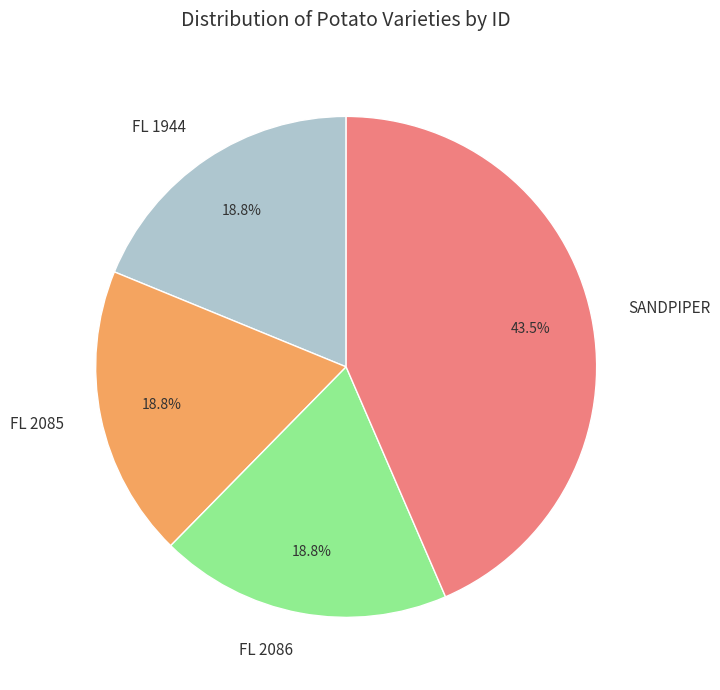

Which category has the biggest portion of the pie?

SANDPIPER